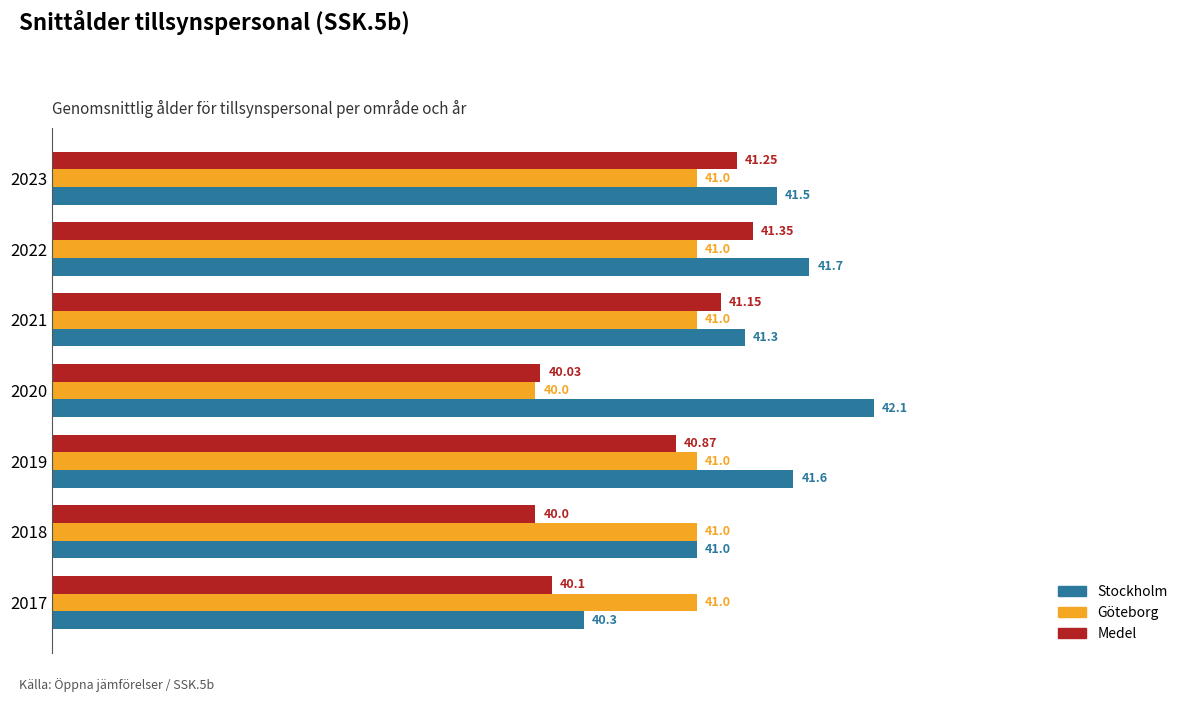

What is the difference between the maximum and minimum values in the Göteborg series?

1.0